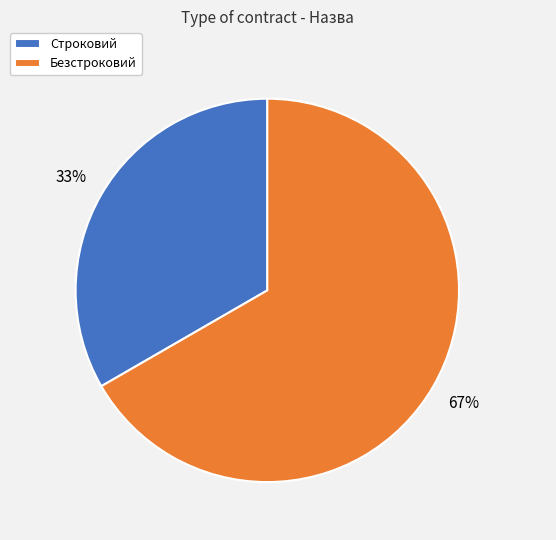

To the nearest percent, what is the average slice percentage?

50%